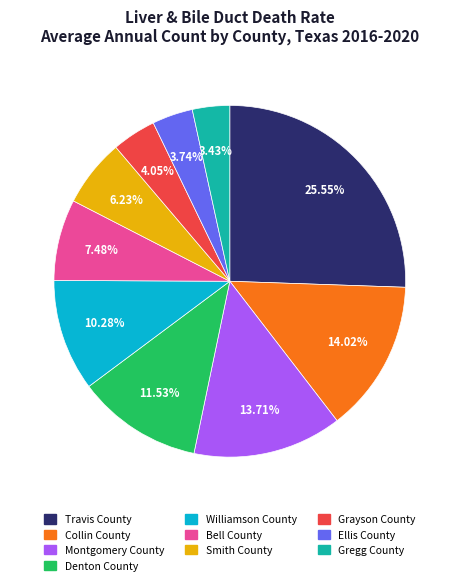

Is there a majority slice in this chart?

No